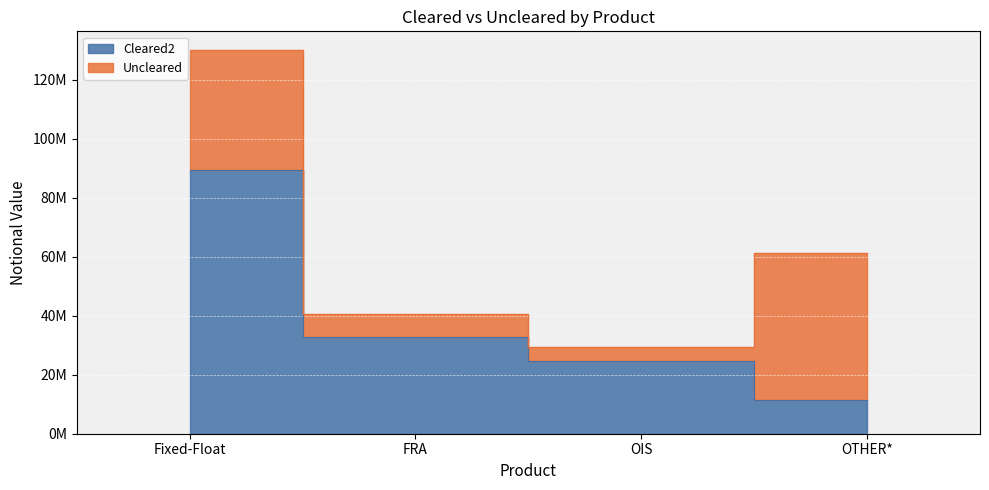

What is the difference between the values at OTHER* and FRA?

21357706